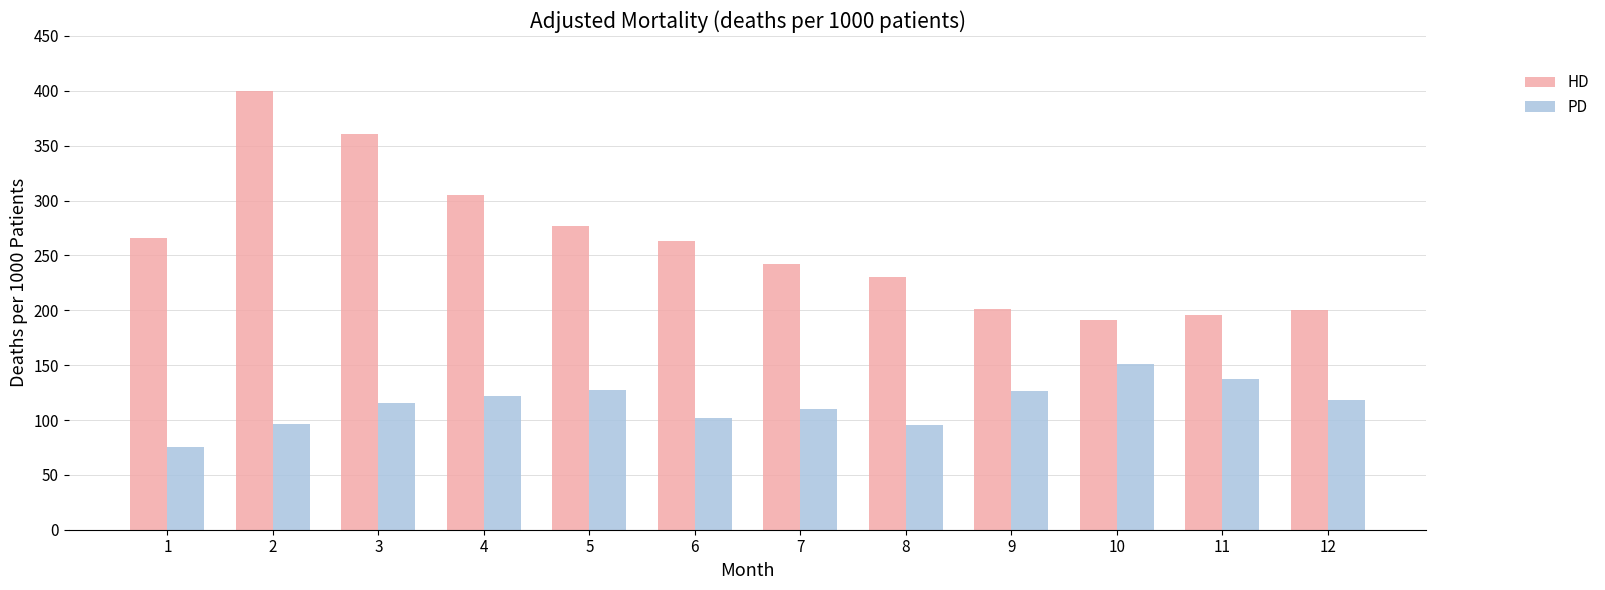

What is the maximum value for PD?

151.4